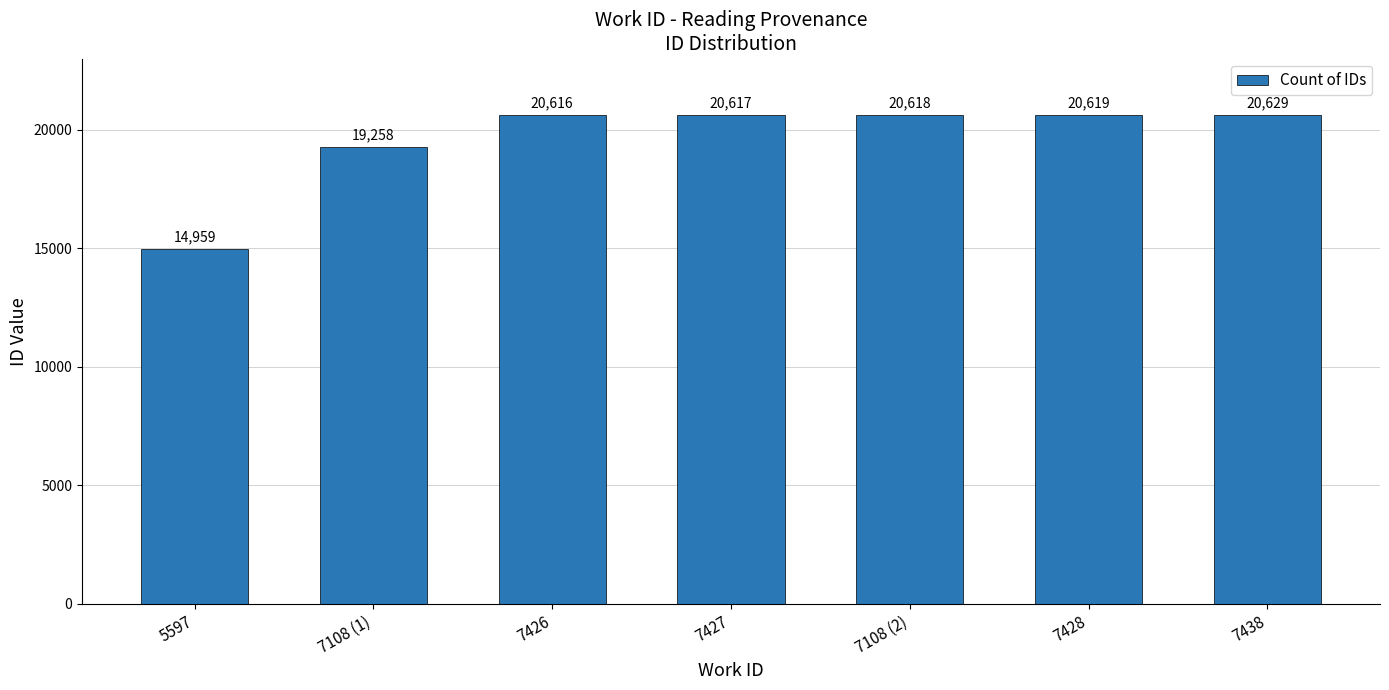

How many values are below 20617?

3